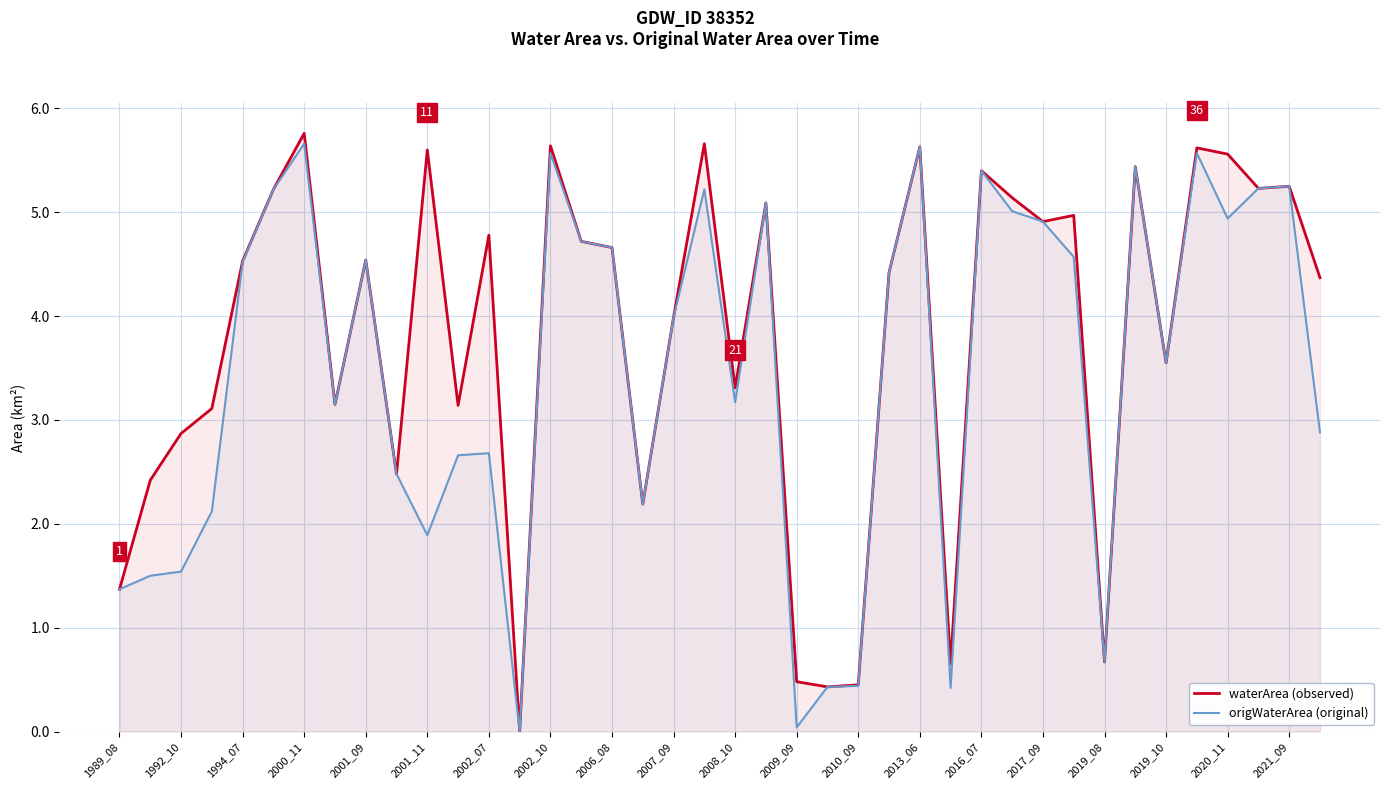

At which category is the sum across all series the highest?

2000_11